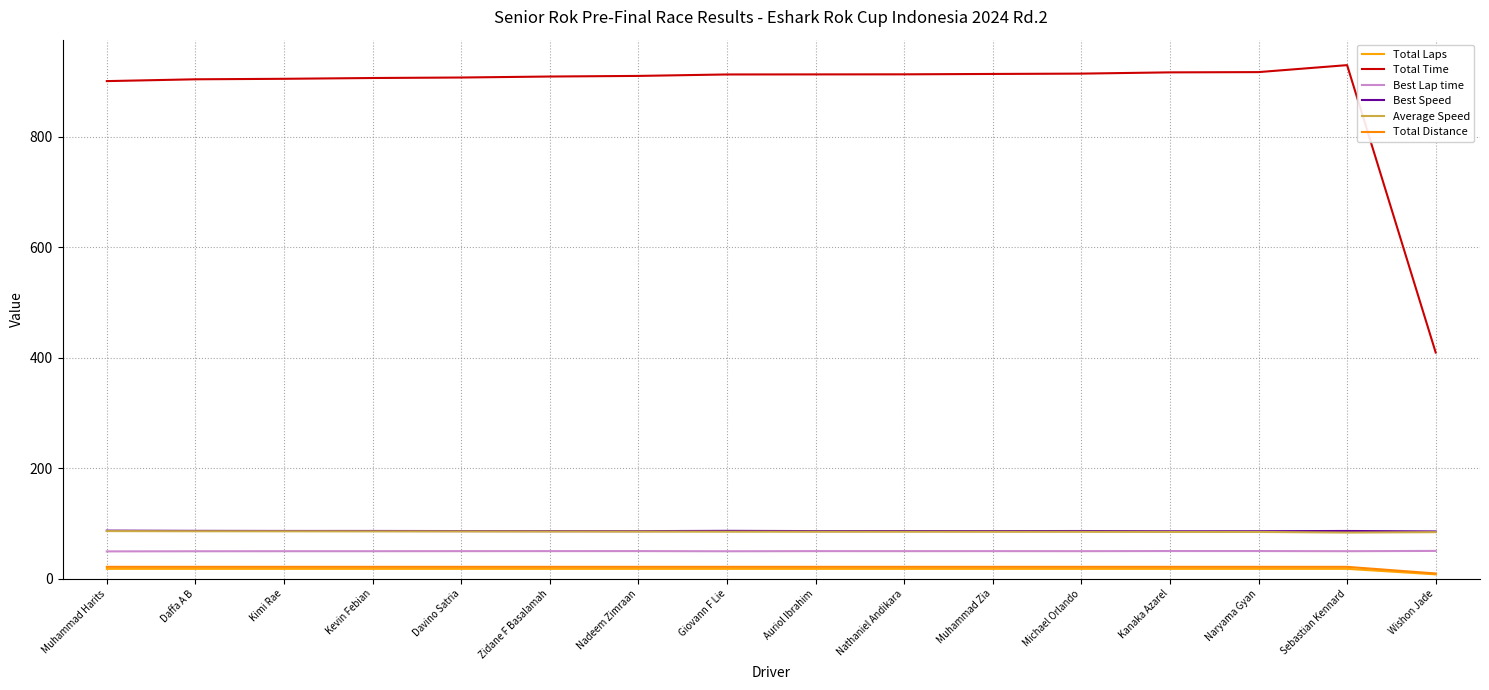

Reading left to right, extract all data points from this chart.

Total Laps: 18.0	18.0	18.0	18.0	18.0	18.0	18.0	18.0	18.0	18.0	18.0	18.0	18.0	18.0	18.0	8.0
Total Time: 900.9	904.2	905.1	906.5	907.4	909.2	910.3	912.9	913.1	913.2	913.9	914.5	916.7	917.2	929.8	409.5
Best Lap time: 49.6	49.8	49.9	49.9	50.0	50.1	50.1	49.8	50.1	50.0	50.0	50.0	50.2	50.2	49.9	50.4
Best Speed: 87.1	86.7	86.6	86.6	86.4	86.3	86.2	86.8	86.3	86.4	86.3	86.5	86.0	86.1	86.5	85.7
Average Speed: 86.3	86.0	85.9	85.8	85.7	85.5	85.4	85.2	85.2	85.2	85.1	85.0	84.8	84.8	83.6	84.4
Total Distance: 21.6	21.6	21.6	21.6	21.6	21.6	21.6	21.6	21.6	21.6	21.6	21.6	21.6	21.6	21.6	9.6